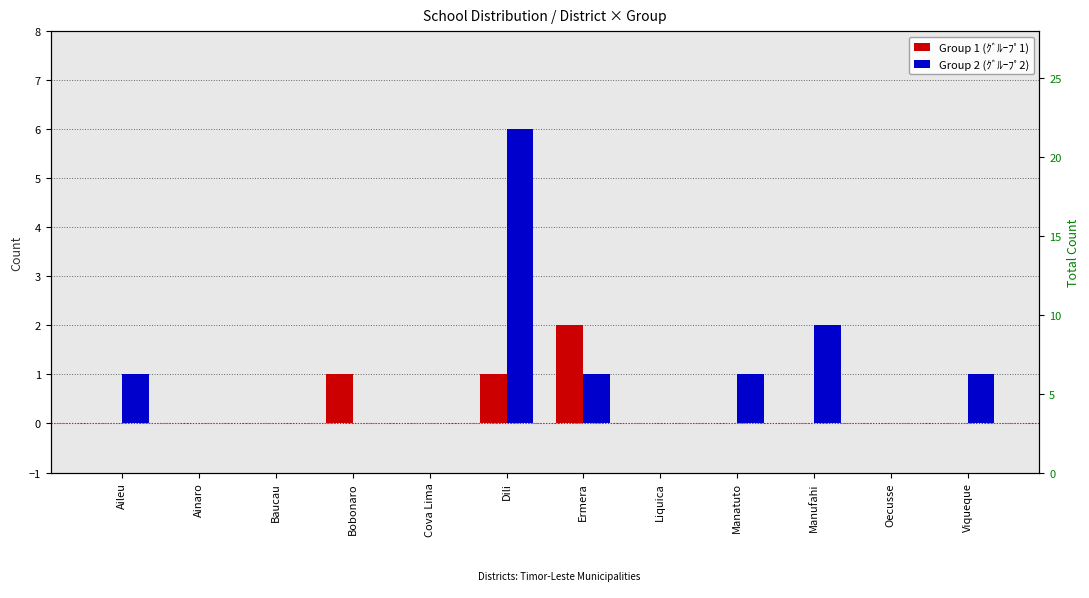

At which category is the sum across all series the highest?

Dili